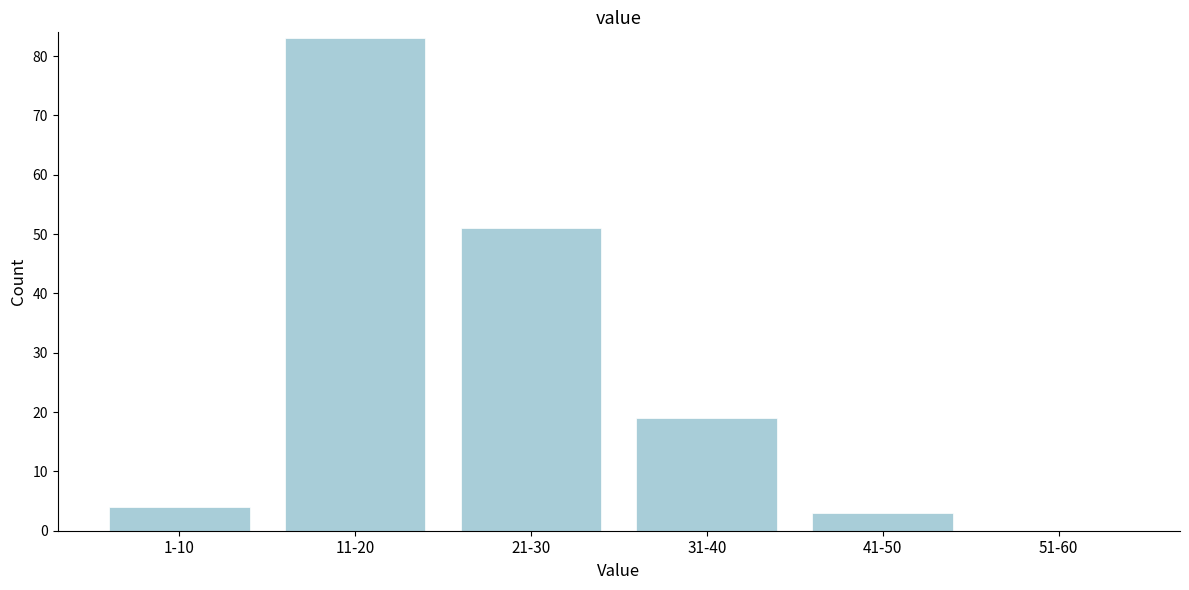

Reading left to right, list all the values displayed in this chart.

1-10=4	11-20=83	21-30=51	31-40=19	41-50=3	51-60=0